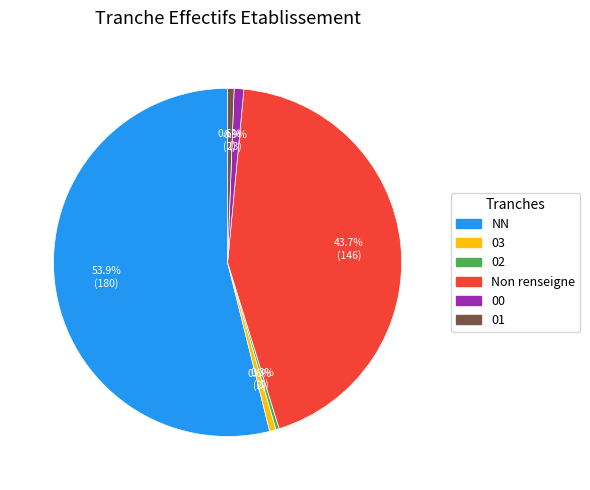

Is there a majority slice in this chart?

Yes